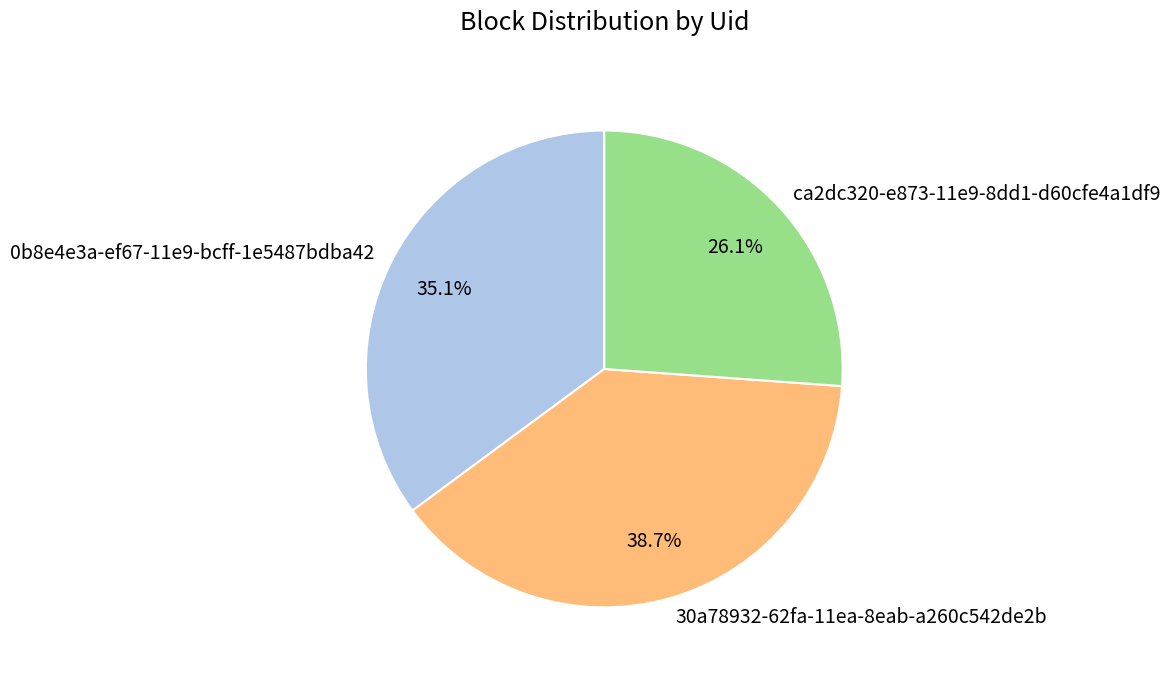

Rank the categories by value from highest to lowest.

30a78932-62fa-11ea-8eab-a260c542de2b, 0b8e4e3a-ef67-11e9-bcff-1e5487bdba42, ca2dc320-e873-11e9-8dd1-d60cfe4a1df9